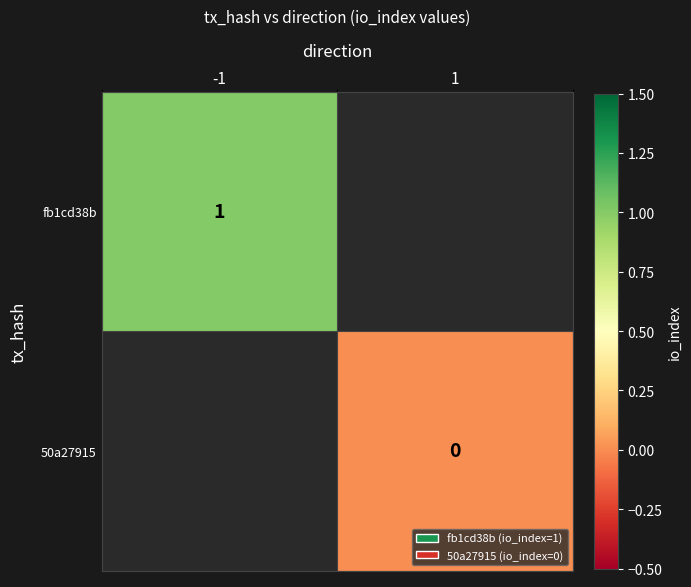

The fb1cd38b series shows 1 at -1. True or false?

True